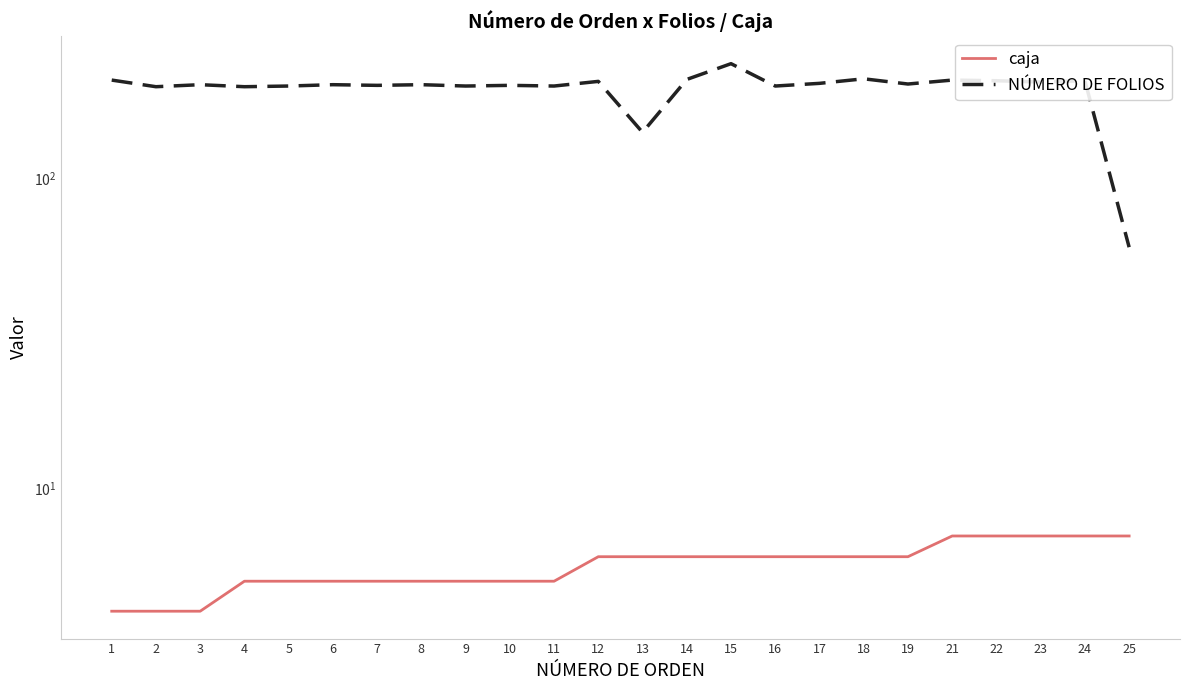

List the labels in order of caja value, largest first.

21, 22, 23, 24, 25, 12, 13, 14, 15, 16, 17, 18, 19, 4, 5, 6, 7, 8, 9, 10, 11, 1, 2, 3